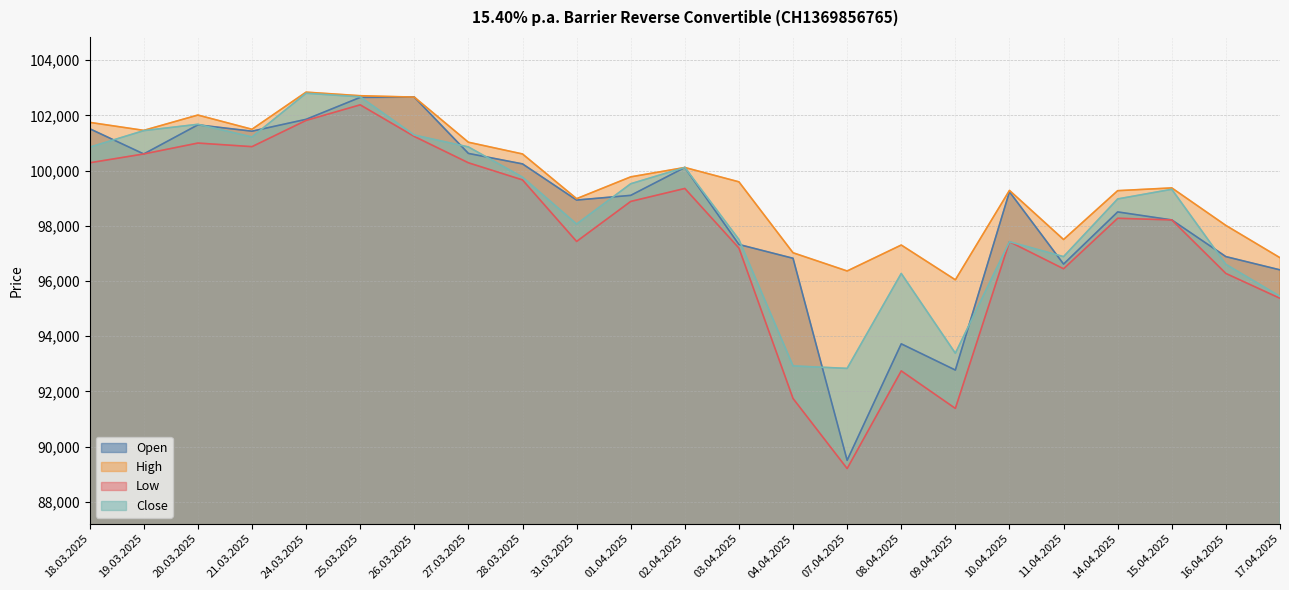

What position from the right is 11.04.2025?

5